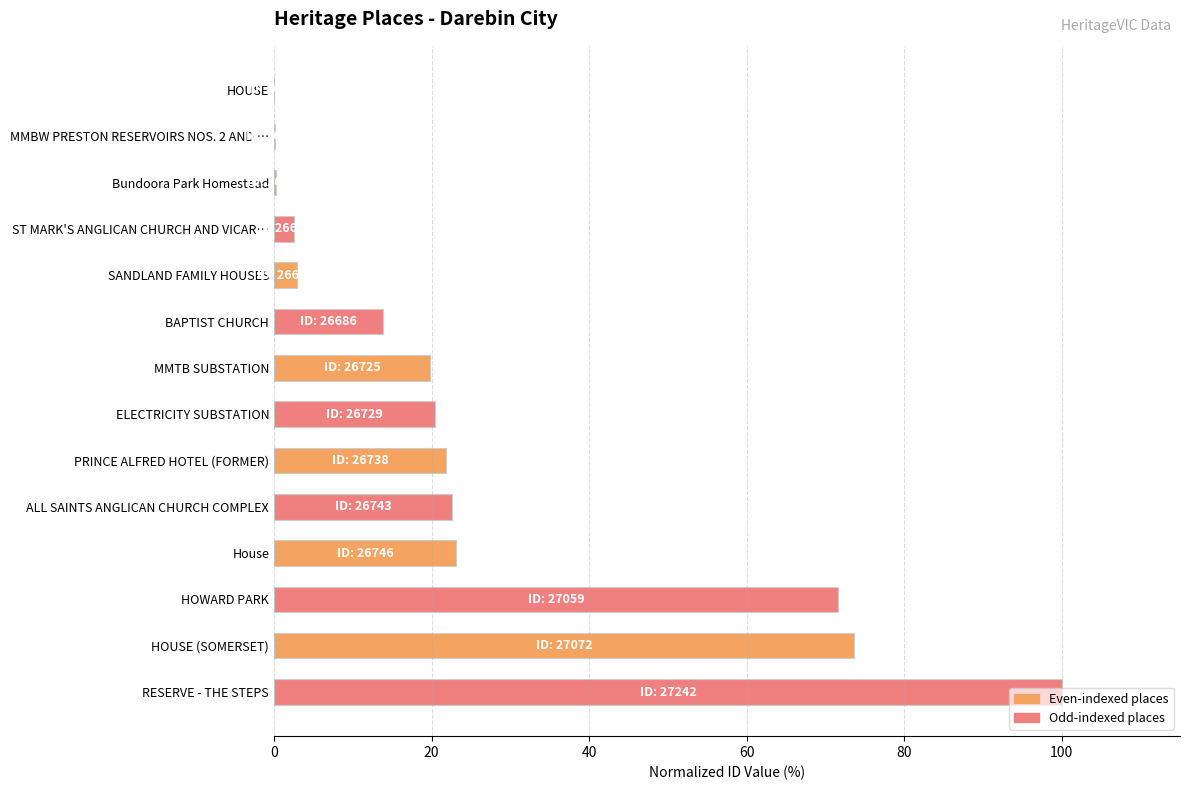

What is the sum of all values?

372.9